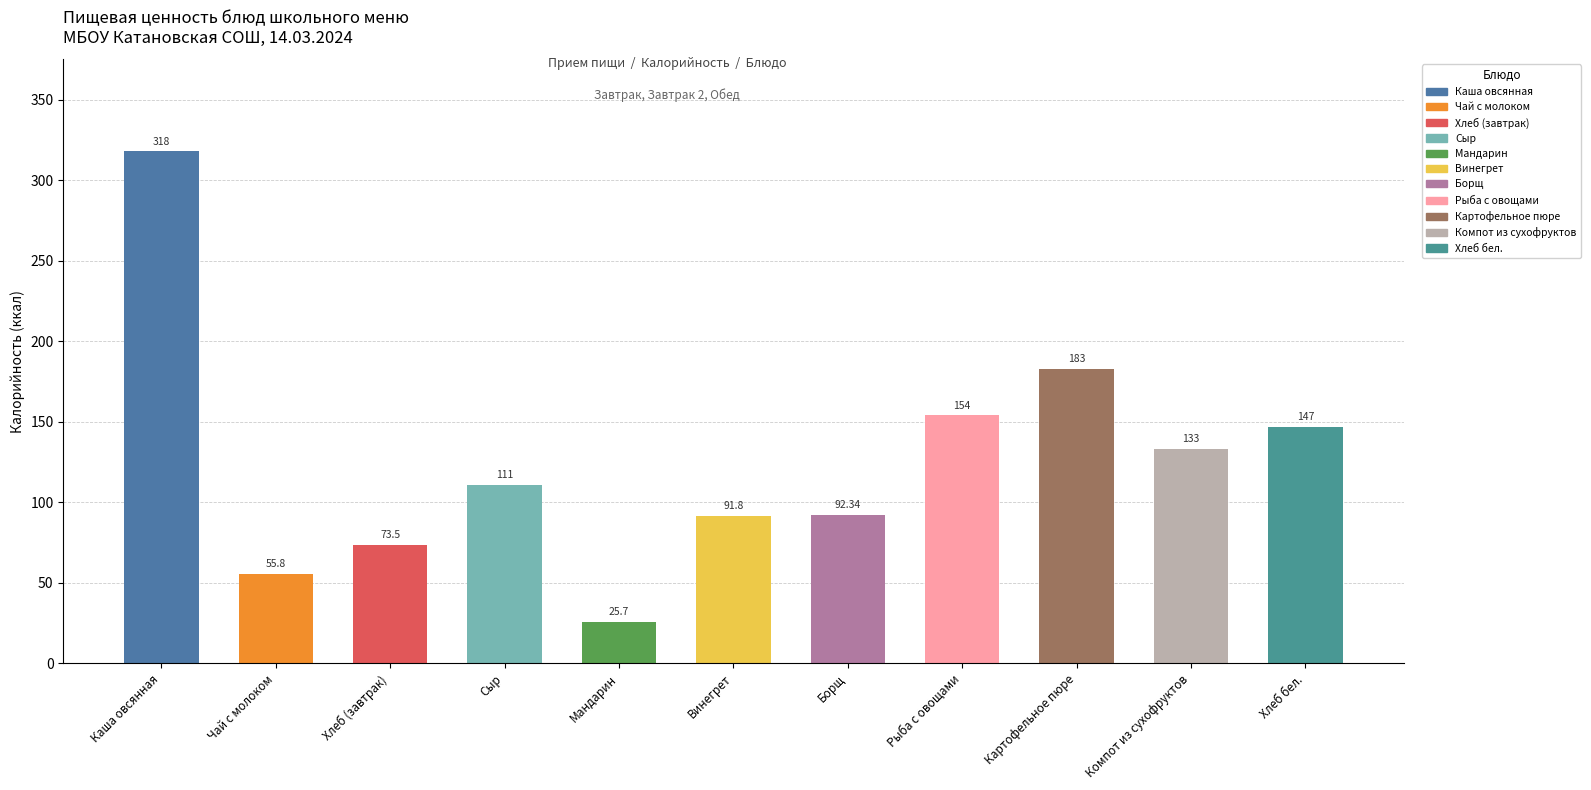

What is the sum of the values at Каша овсянная and Хлеб бел.?

465.0